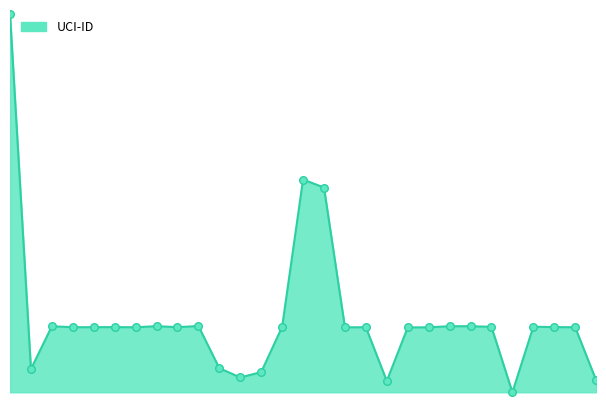

Is this an area chart (filled region under the line)?

Yes